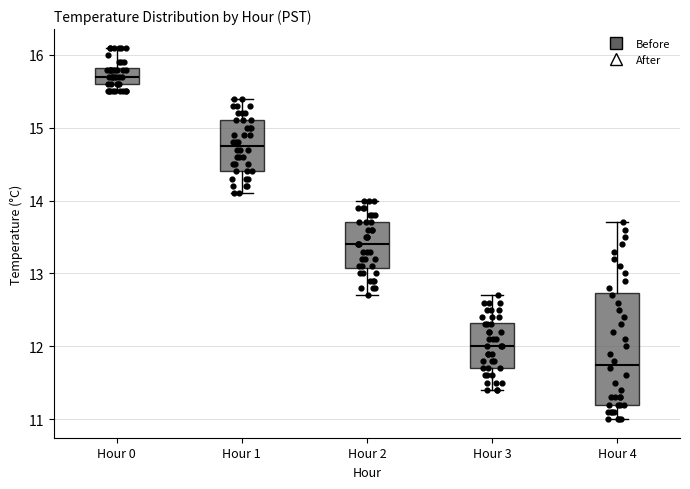

Reading left to right, transcribe this box plot: for each box, give where its median line is, the range the box spans, and where its two whiskers end, as read against the y-axis. The values are not printed on the chart, so give them approximately, as read against the axis.

Hour 0: median 15.7, box 15.6 to 15.8, whiskers 15.5 to 16.1
Hour 1: median 14.8, box 14.4 to 15.1, whiskers 14.1 to 15.4
Hour 2: median 13.4, box 13.1 to 13.7, whiskers 12.7 to 14.0
Hour 3: median 12.0, box 11.7 to 12.3, whiskers 11.4 to 12.7
Hour 4: median 11.8, box 11.2 to 12.7, whiskers 11.0 to 13.7